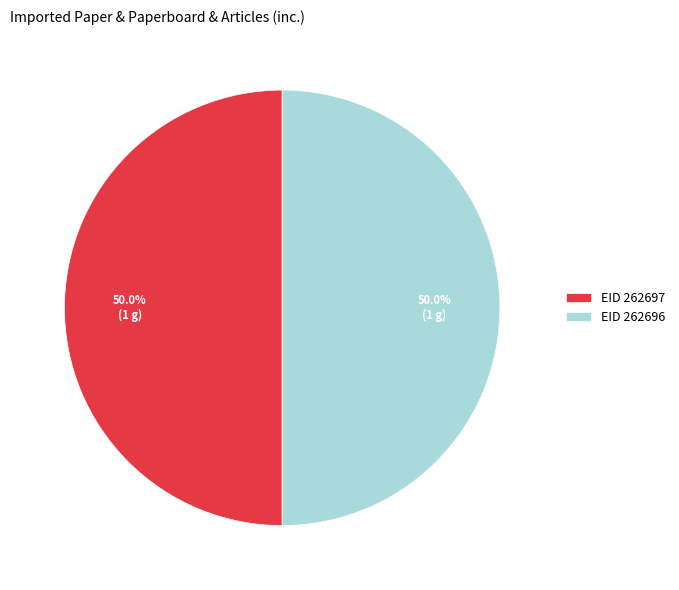

Is the sum of EID 262697 and EID 262696 greater than half?

Yes